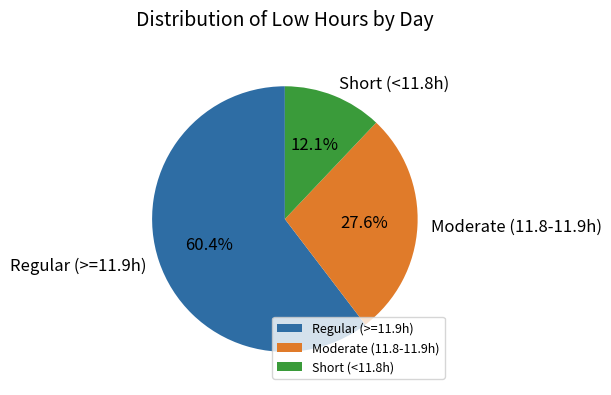

How much of the chart is everything except Short (<11.8h)?

87.9%